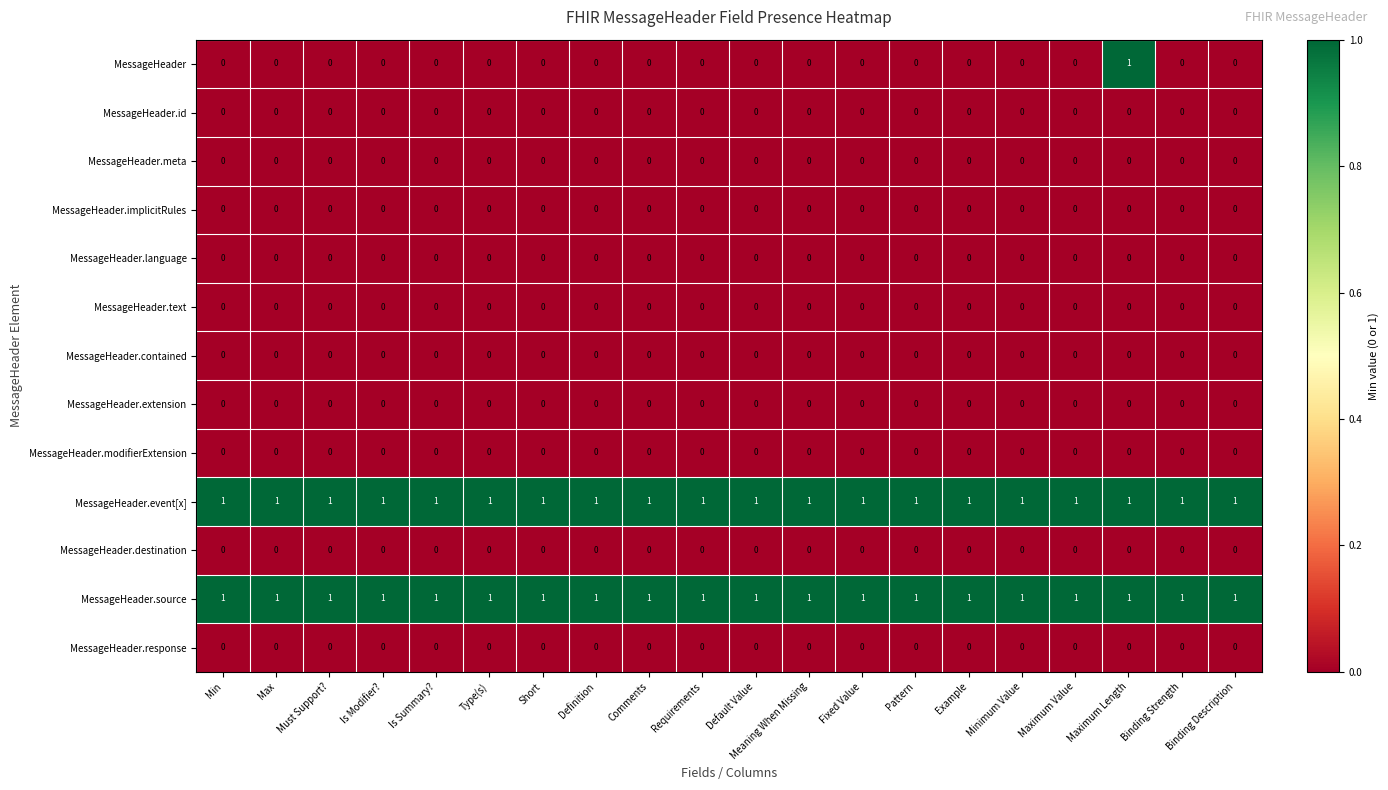

Which series has the largest range (max minus min)?

MessageHeader